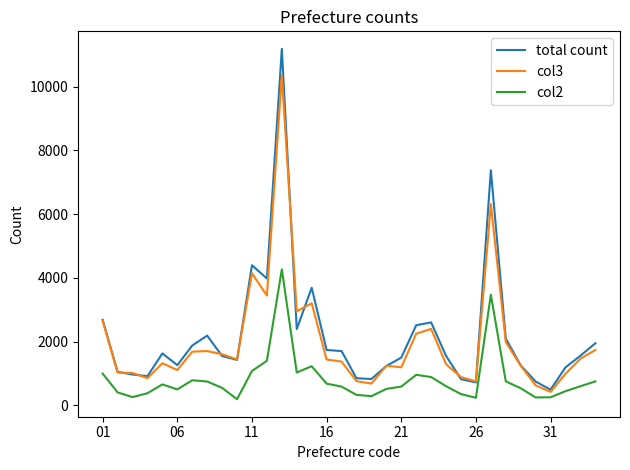

Rank the series by their maximum value, from highest to lowest.

total count, col3, col2